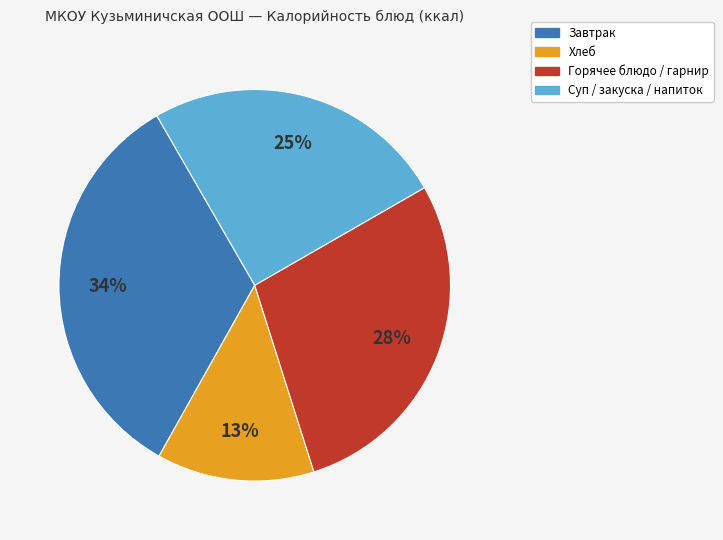

To the nearest percent, what is the difference between the largest and smallest slice percentages?

21%